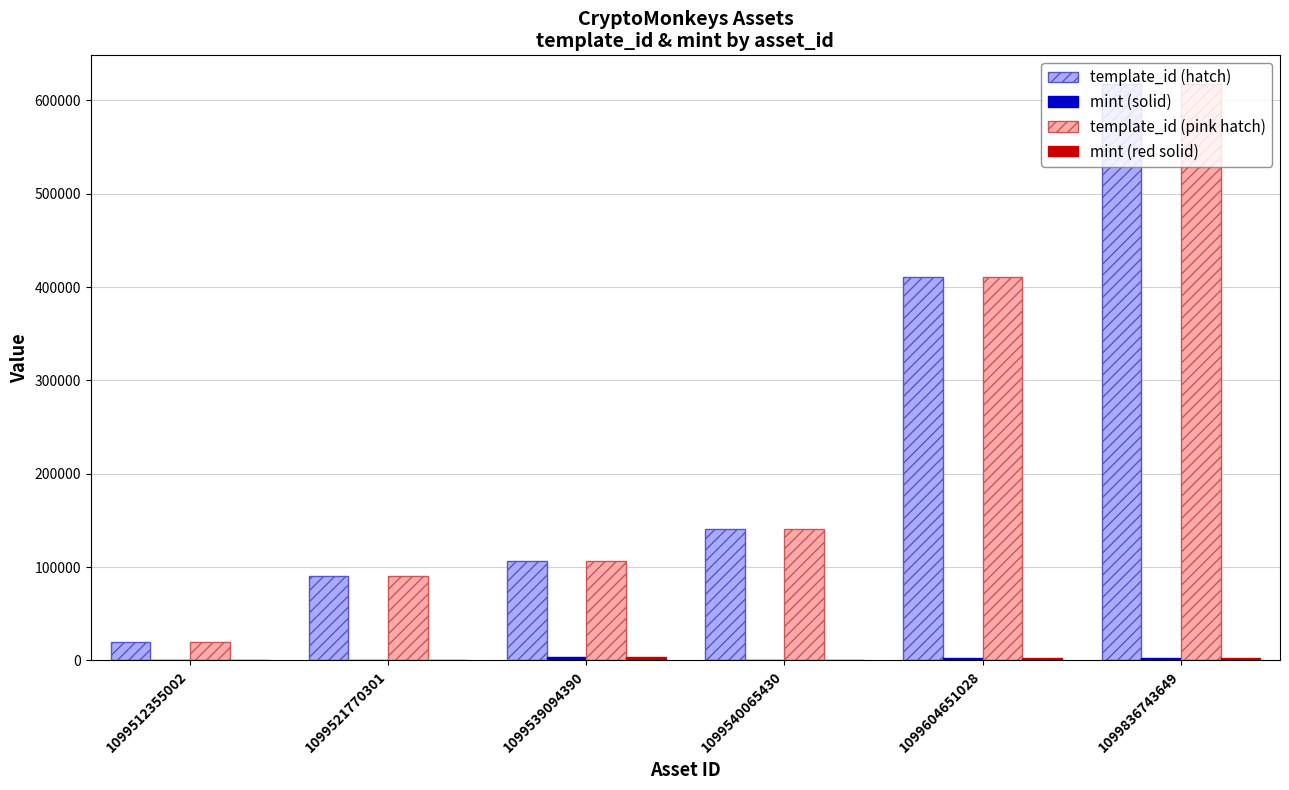

Count the number of data series in this chart.

4